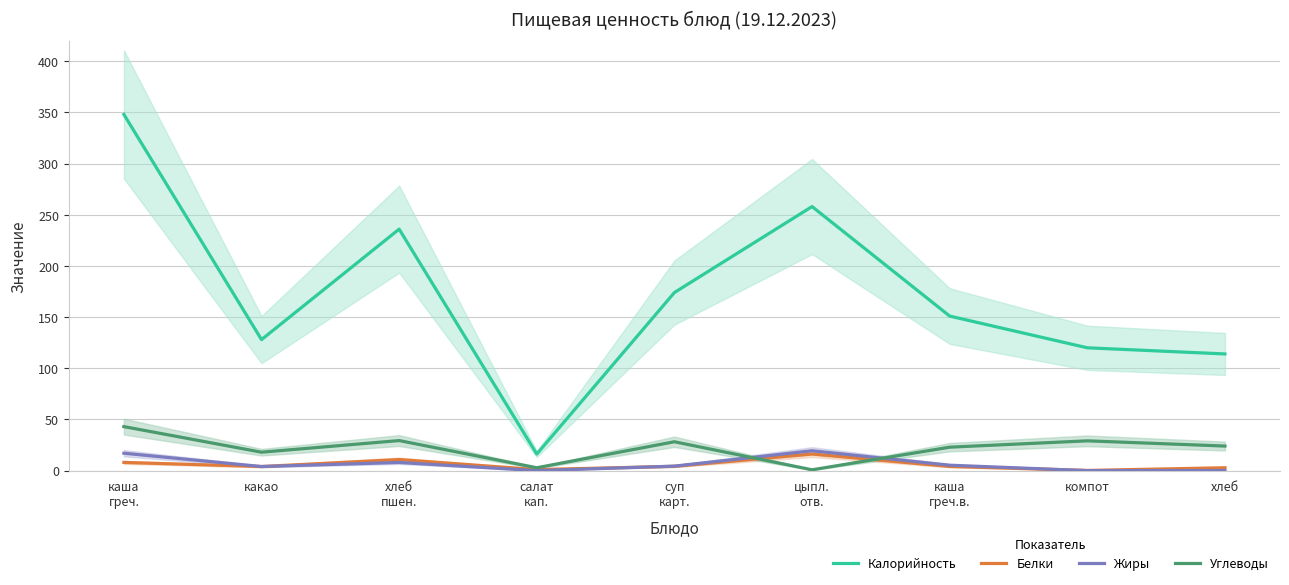

At which category does Калорийность reach its first local valley?

какао